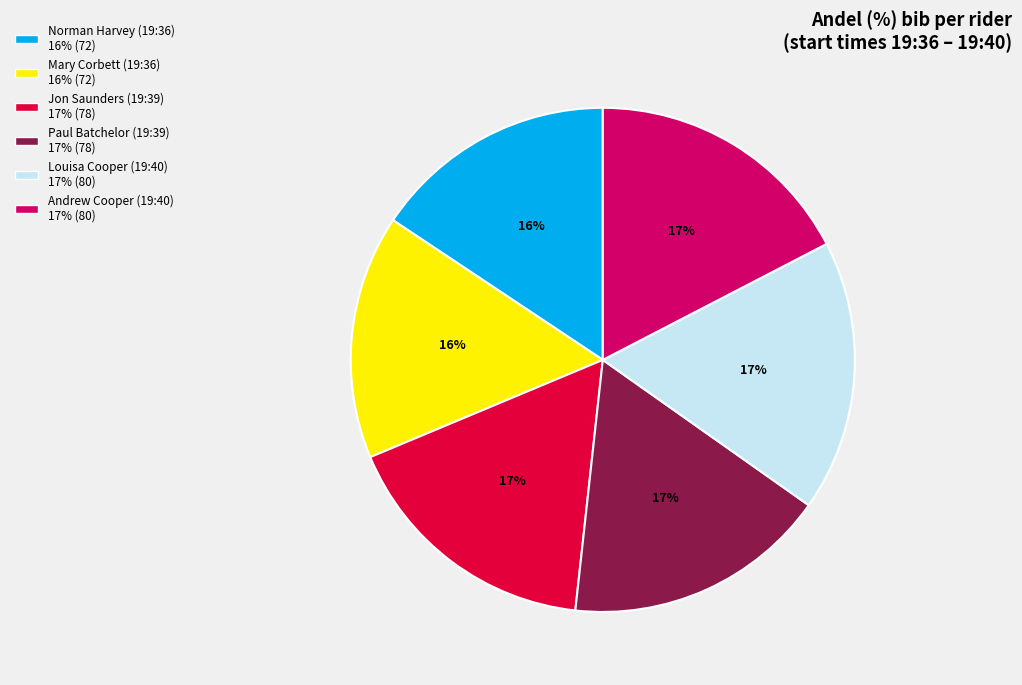

To the nearest percent, what percentage of the pie is Jon Saunders (19:39)?

17%